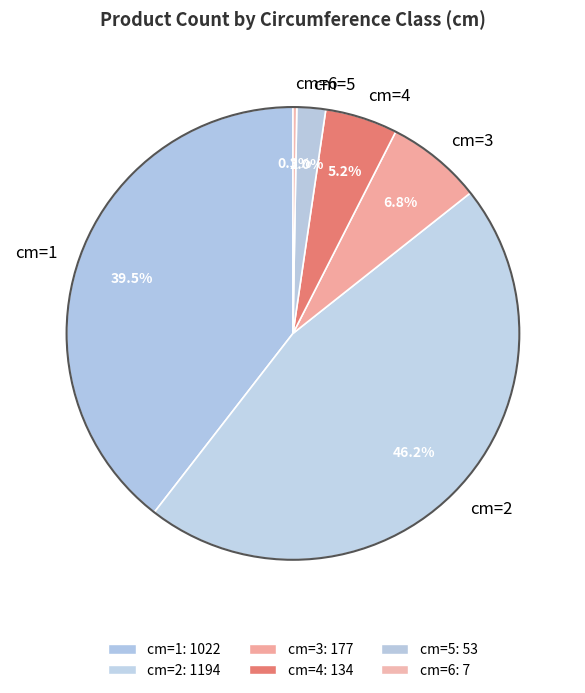

What percentage is NOT represented by cm=4?

94.8%